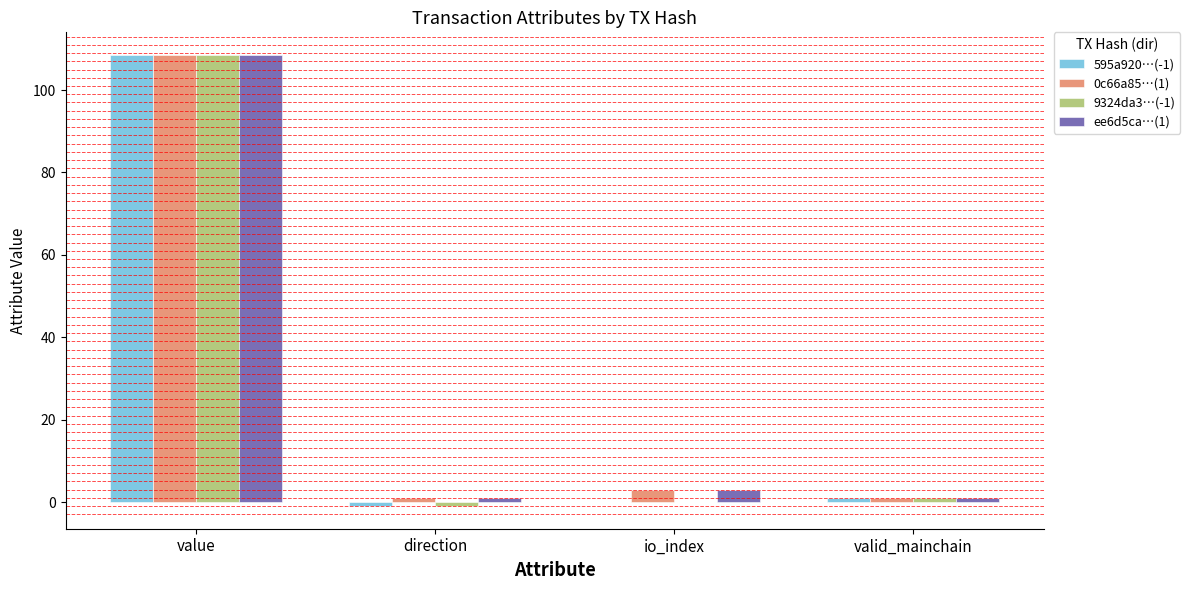

What is the highest value of the ee6d5ca…(1) series?

108.5